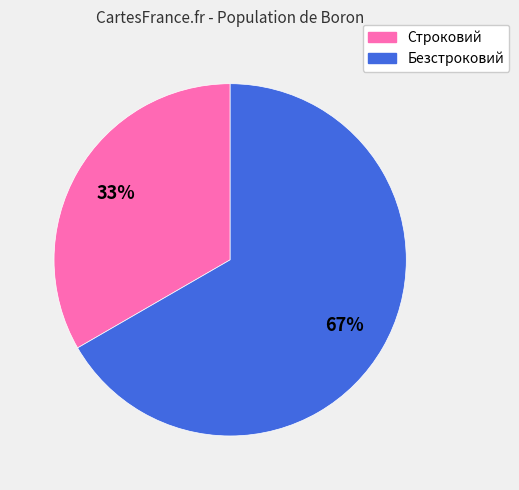

Do Безстроковий and Строковий together represent more than half of the pie?

Yes